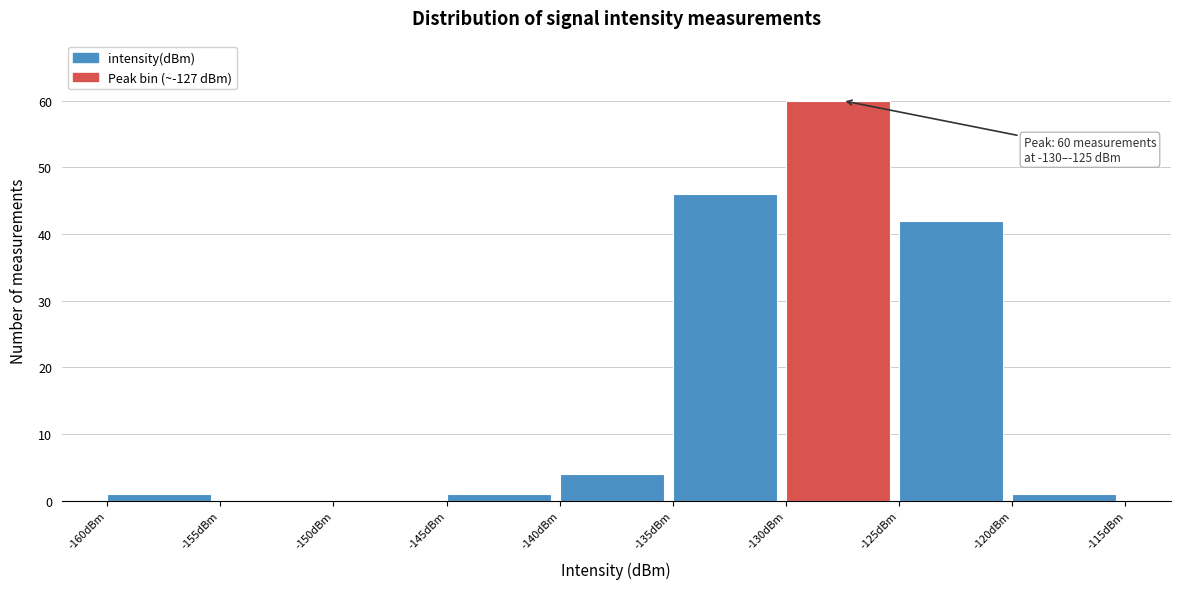

Over which range of the x-axis is the bar tallest?

-130 to -125